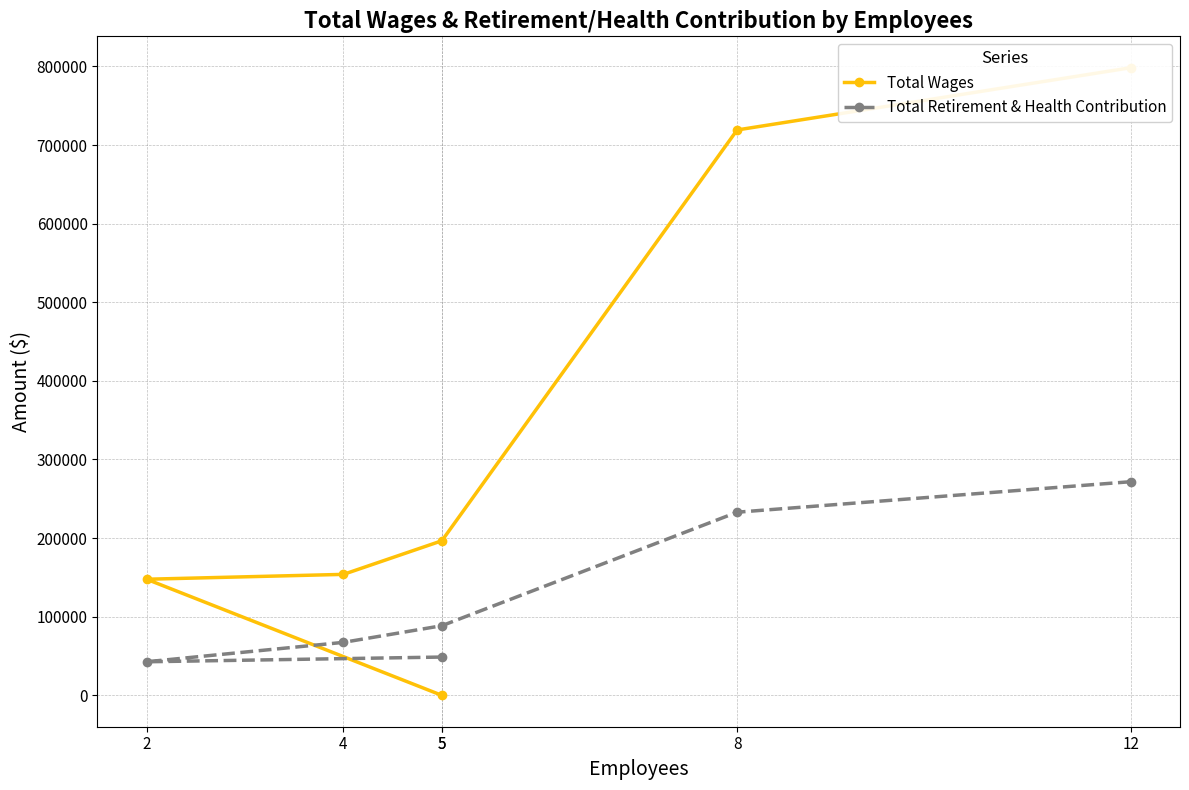

Which series ends up on top after the final intersection of Total Wages and Total Retirement & Health Contribution?

Total Retirement & Health Contribution